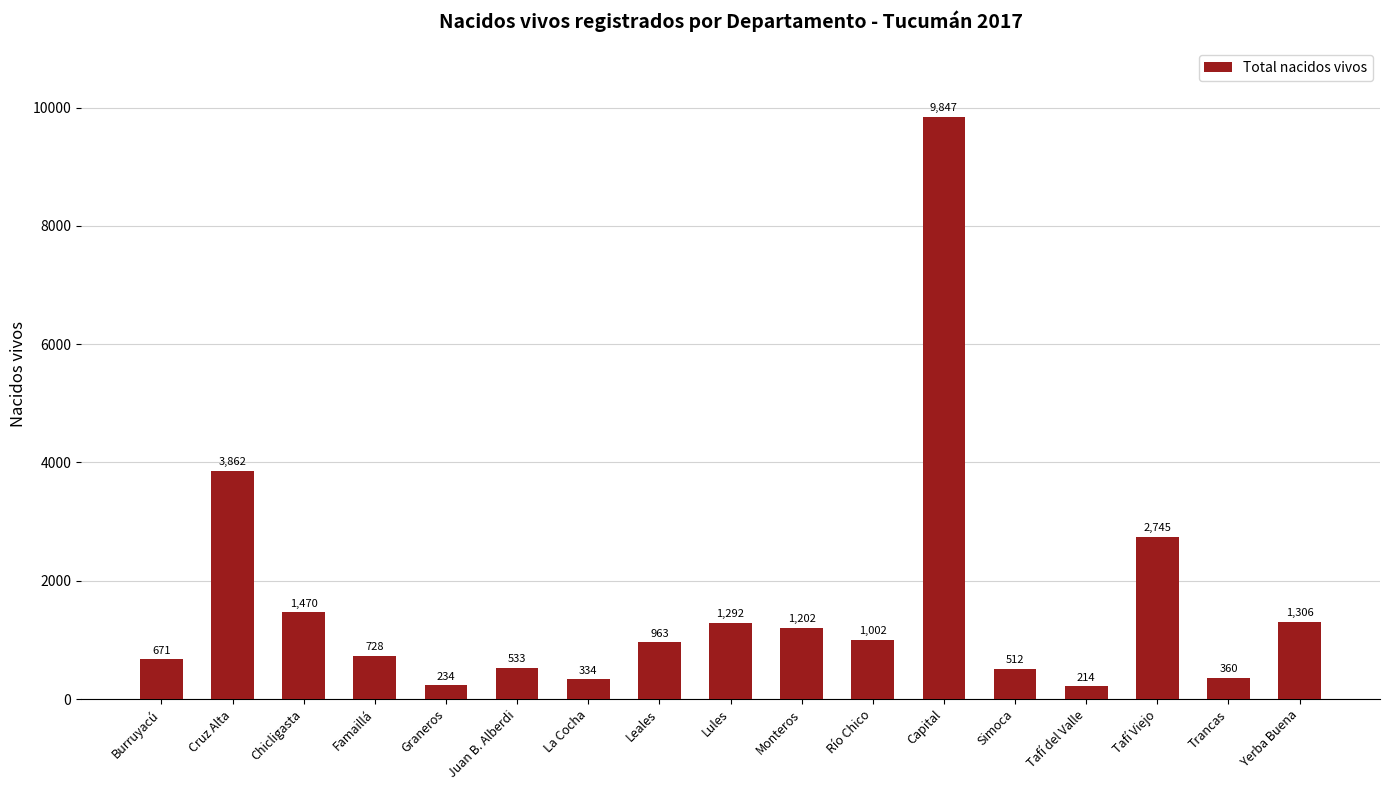

Reading left to right, transcribe all the data shown in this chart.

Burruyacú=671	Cruz Alta=3862	Chicligasta=1470	Famaillá=728	Graneros=234	Juan B. Alberdi=533	La Cocha=334	Leales=963	Lules=1292	Monteros=1202	Río Chico=1002	Capital=9847	Simoca=512	Tafí del Valle=214	Tafí Viejo=2745	Trancas=360	Yerba Buena=1306